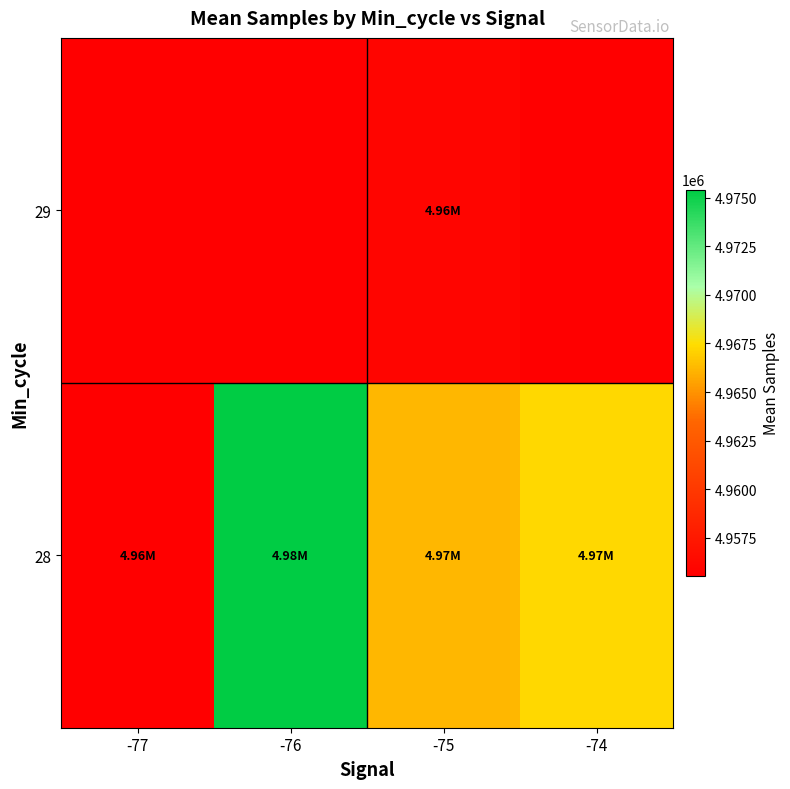

Reading left to right, transcribe all the data shown in this chart.

28: -77=4955533.0	-76=4975415.0	-75=4966237.0	-74=4967317.5
29: -77=4955533.0	-76=4955533.0	-75=4955930.0	-74=4955533.0